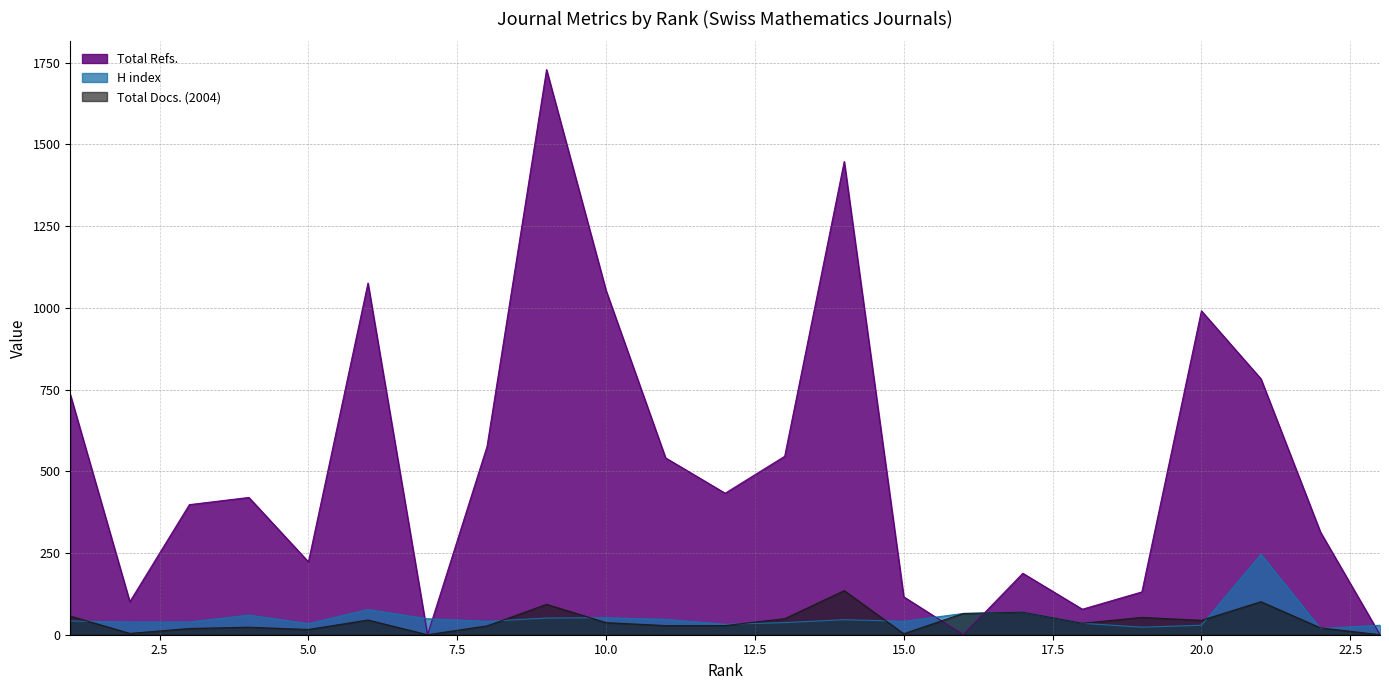

What is the average value of the Total Refs. series?

517